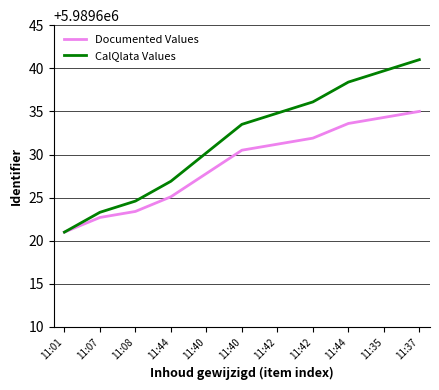

What are all the series names shown in the legend?

Documented Values, CalQlata Values